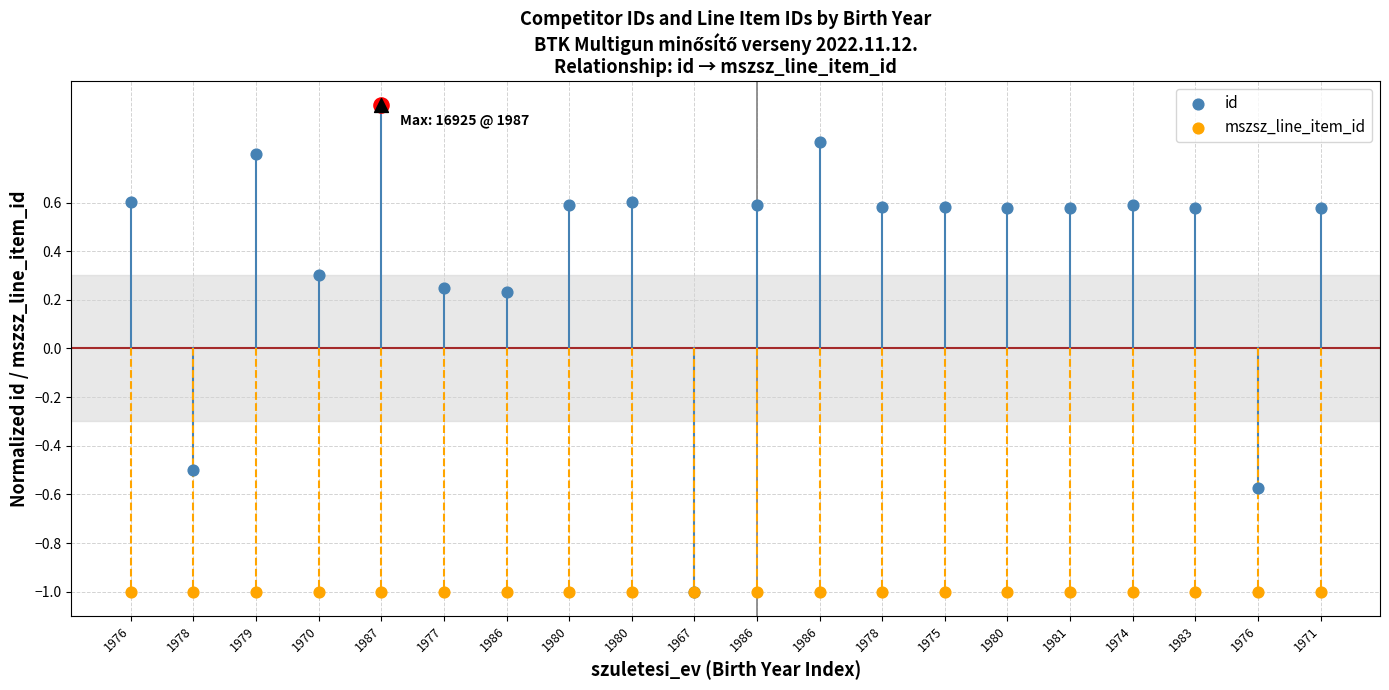

Which series reaches the maximum Y coordinate?

id